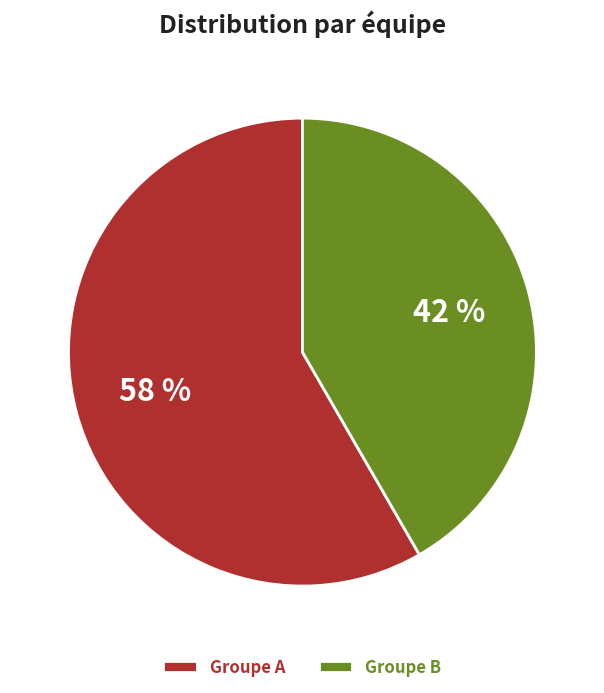

True or false: Groupe B accounts for 42% of the total.

True